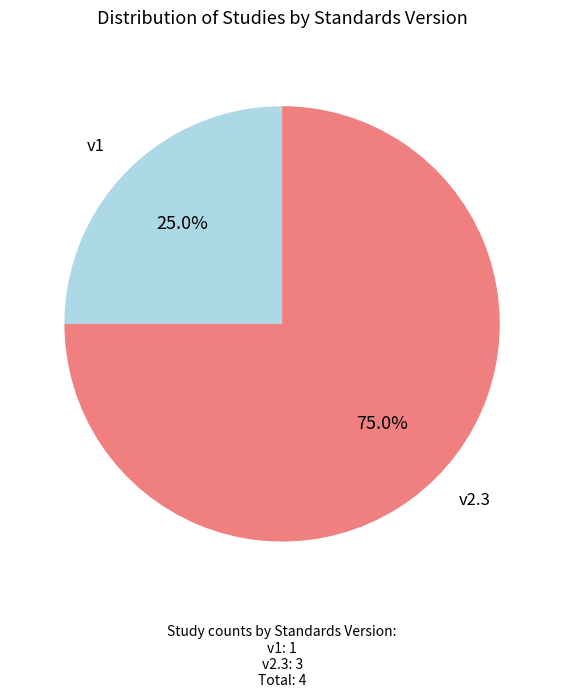

Is there any slice that represents more than half of the pie?

Yes